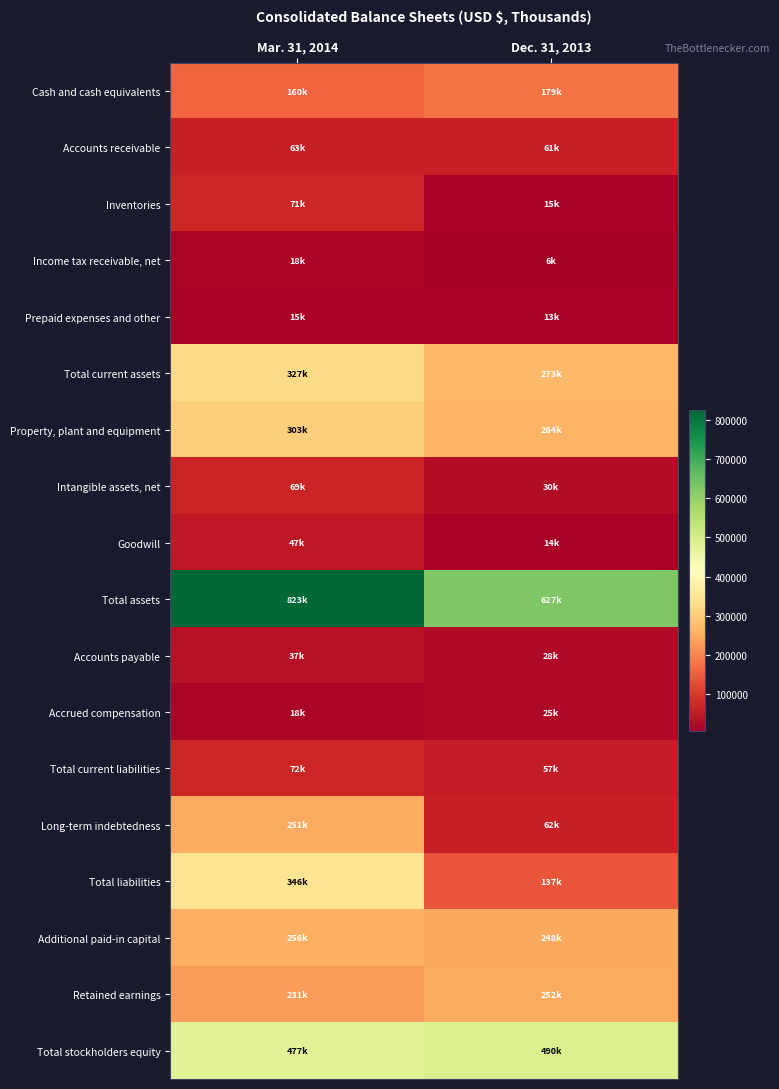

Rank the series at Mar. 31, 2014 from highest to lowest value.

Total assets, Total stockholders equity, Total liabilities, Total current assets, Property, plant and equipment, Additional paid-in capital, Long-term indebtedness, Retained earnings, Cash and cash equivalents, Total current liabilities, Inventories, Intangible assets, net, Accounts receivable, Goodwill, Accounts payable, Accrued compensation, Income tax receivable, net, Prepaid expenses and other